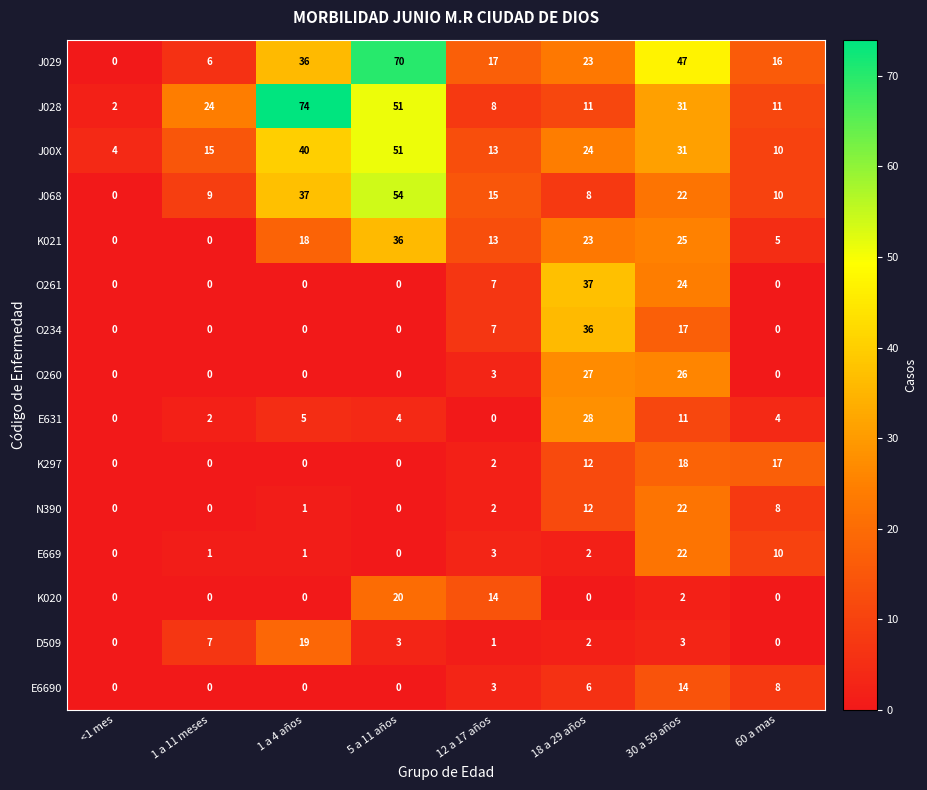

What is the maximum value shown in the chart?

74